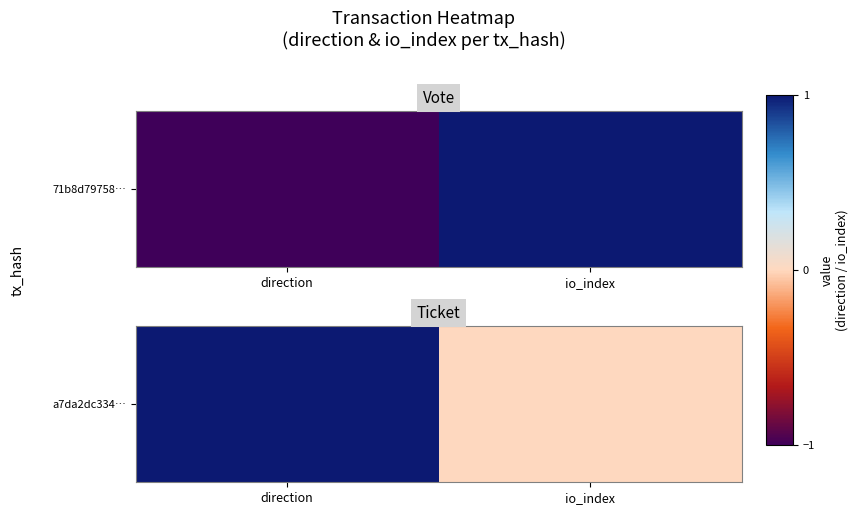

The chart shows a value of 2 at direction. True or false?

False